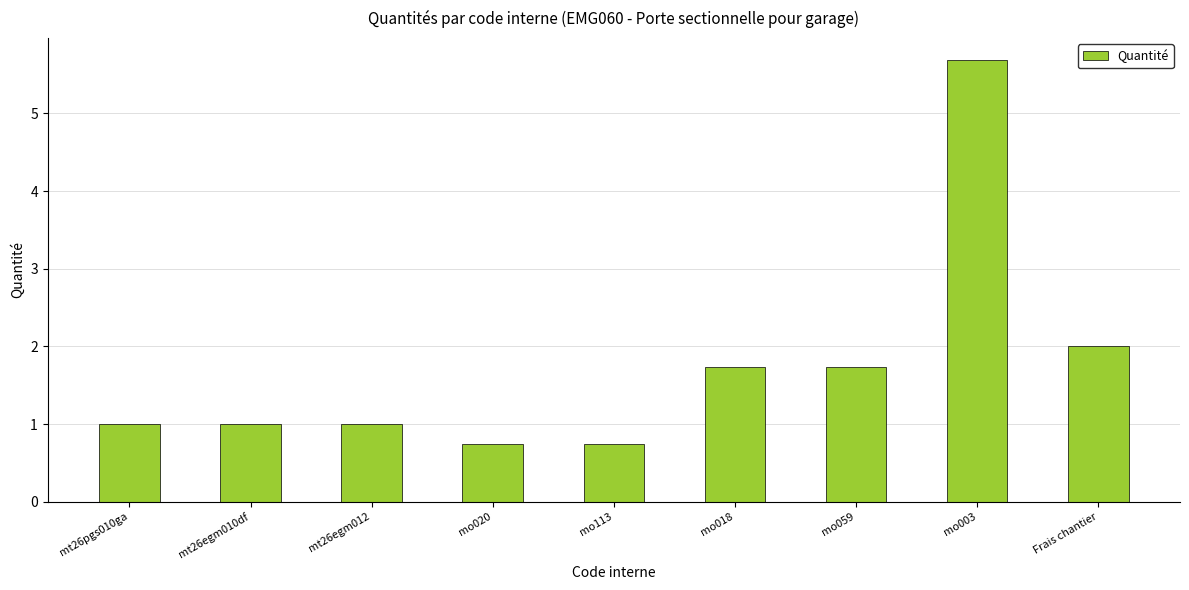

The chart shows a value of 0.5 at mt26egm012. True or false?

False